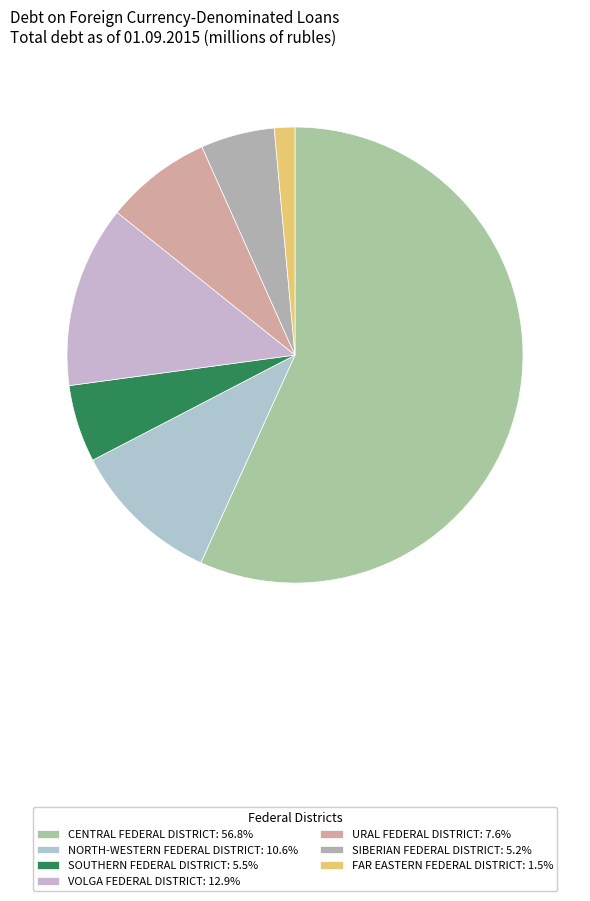

To the nearest percent, what percentage of the pie is SIBERIAN FEDERAL DISTRICT?

5%